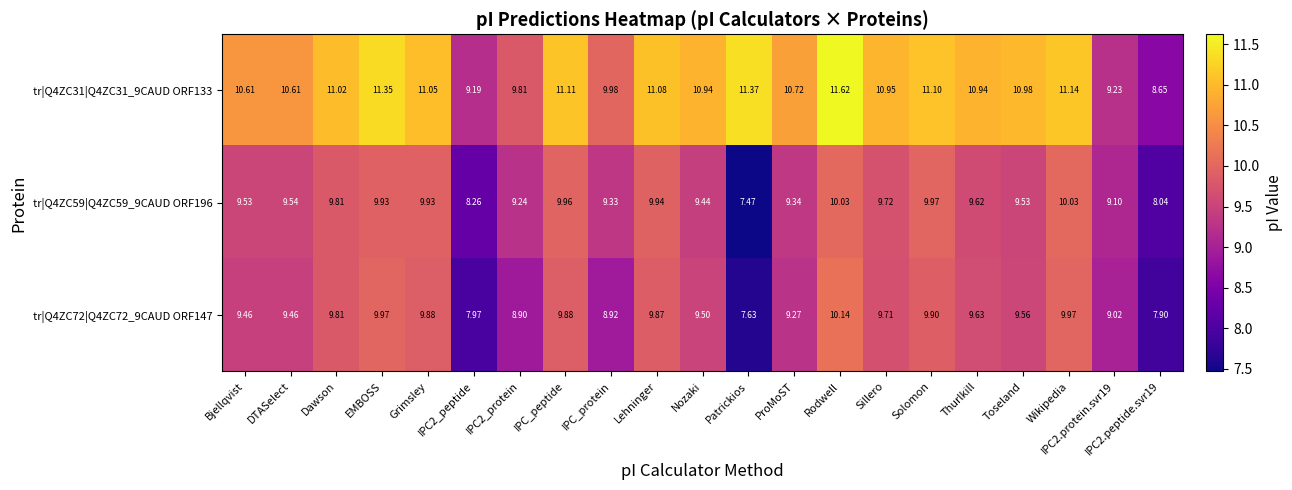

Rank the series at IPC_peptide from lowest to highest value.

tr|Q4ZC72|Q4ZC72_9CAUD ORF147, tr|Q4ZC59|Q4ZC59_9CAUD ORF196, tr|Q4ZC31|Q4ZC31_9CAUD ORF133